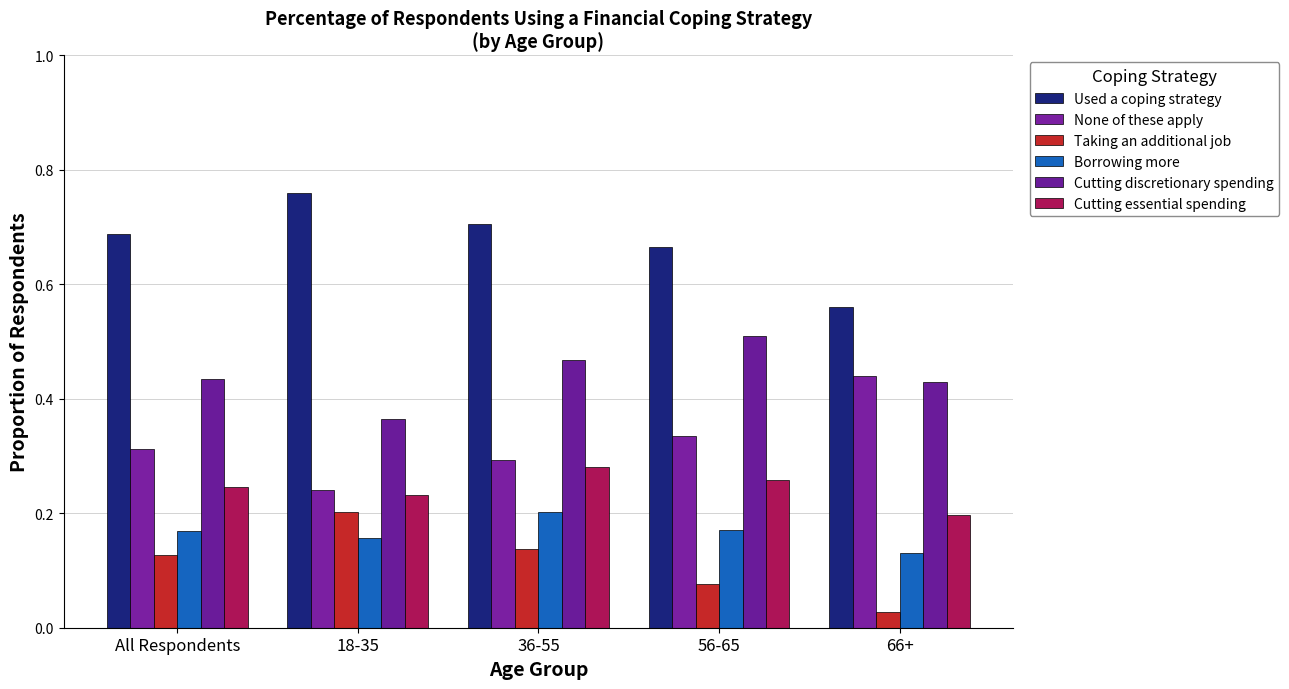

Rank the series at 18-35 from lowest to highest value.

Borrowing more, Taking an additional job, Cutting essential spending, None of these apply, Cutting discretionary spending, Used a coping strategy